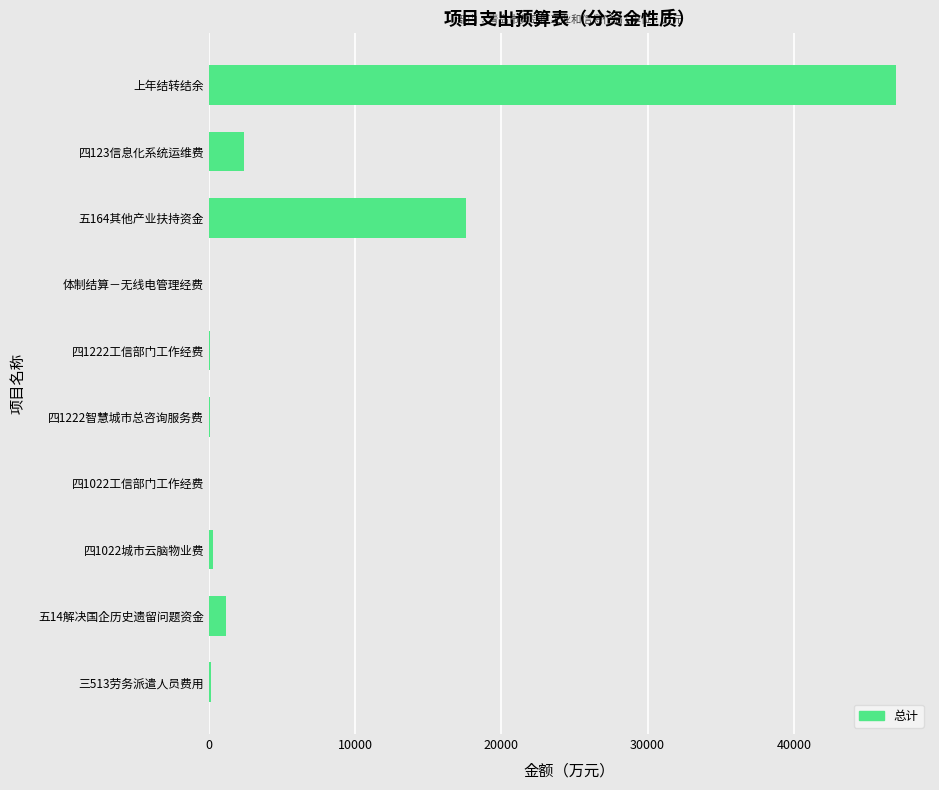

Count the number of data series in this chart.

1